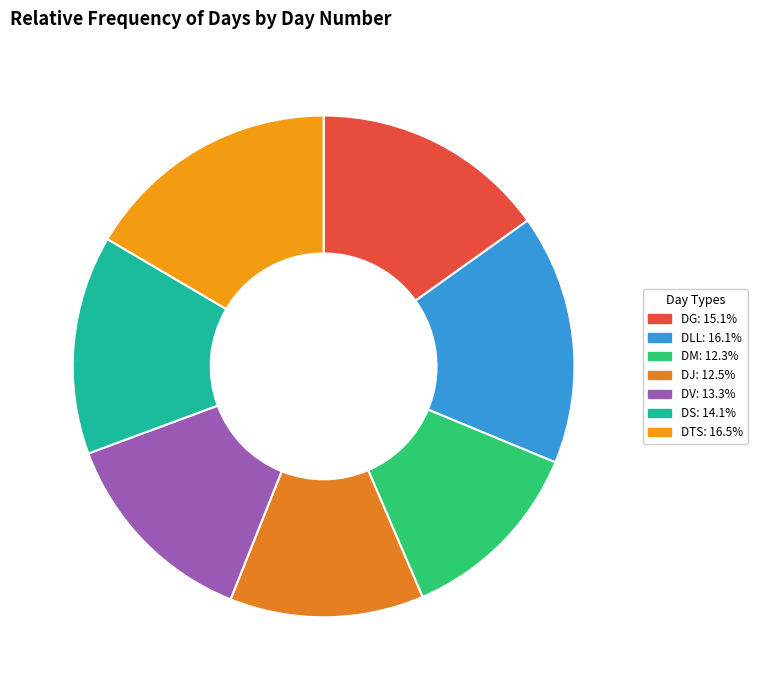

How many slices are in this pie chart?

7